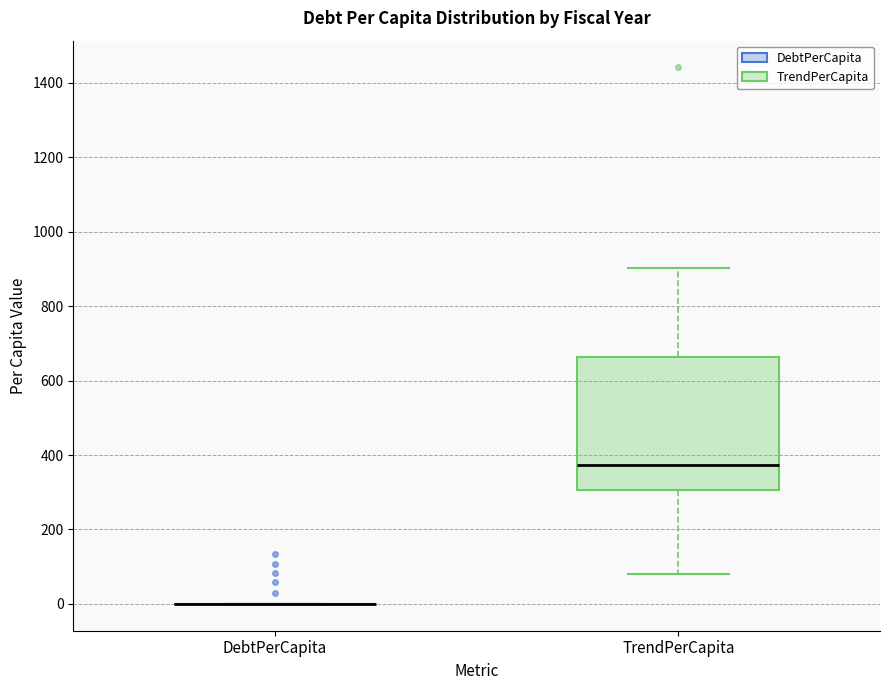

Reading left to right, transcribe this box plot: for each box, give where its median line is, the range the box spans, and where its two whiskers end, as read against the y-axis. The values are not printed on the chart, so give them approximately, as read against the axis.

DebtPerCapita: box collapsed to a line at 0, whiskers 0 to 0
TrendPerCapita: median 380, box 300 to 660, whiskers 80 to 900